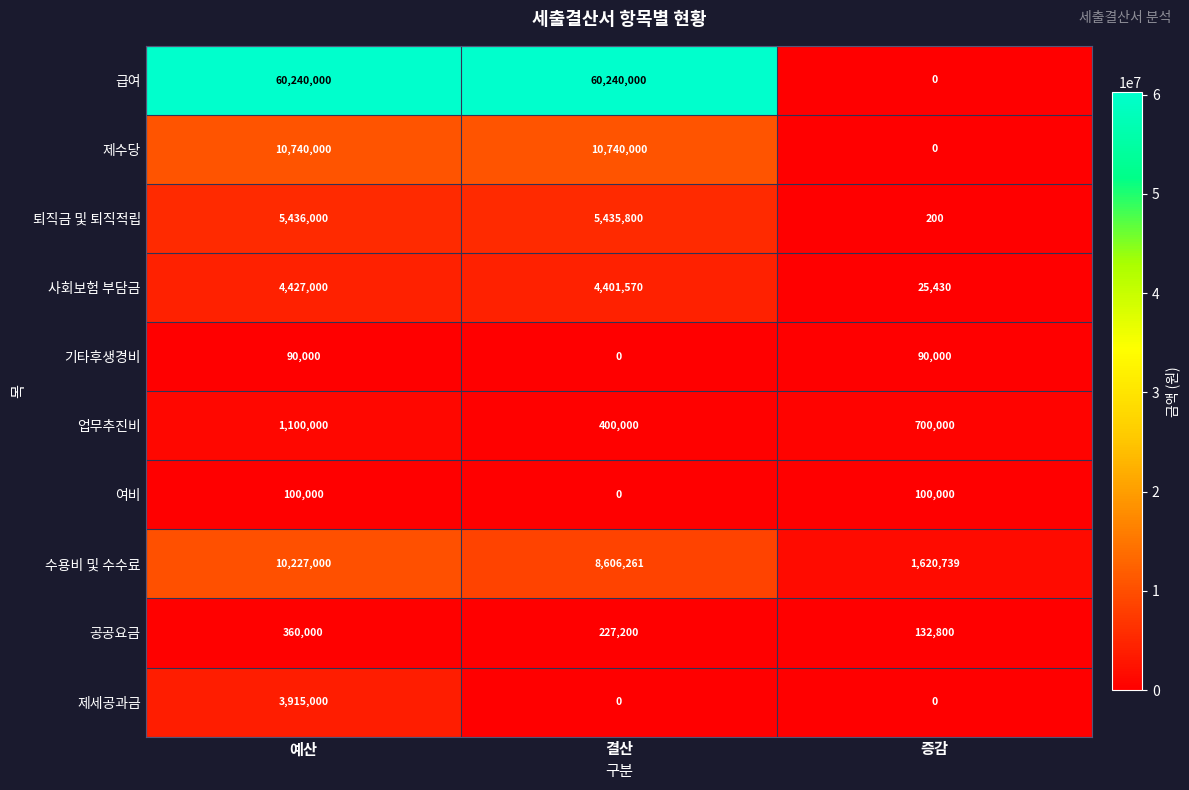

Is it true that 퇴직금 및 퇴직적립 equals 8750780 at 예산?

False